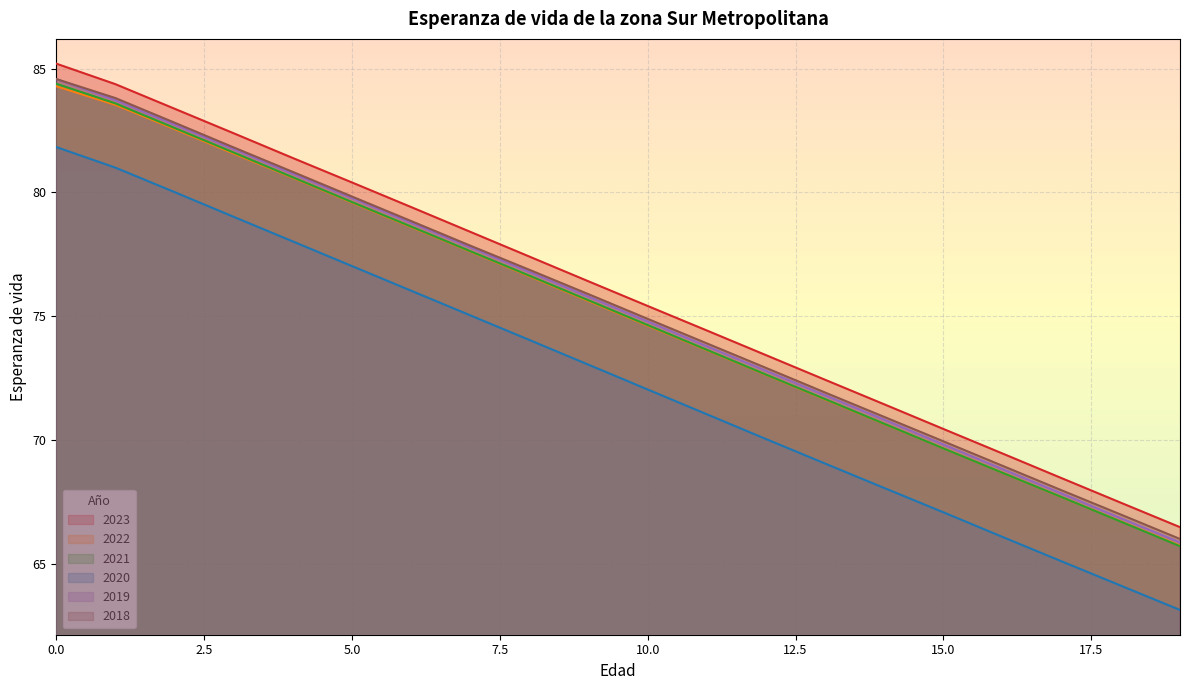

Is it true that 2018 equals 83.8 at 1?

True